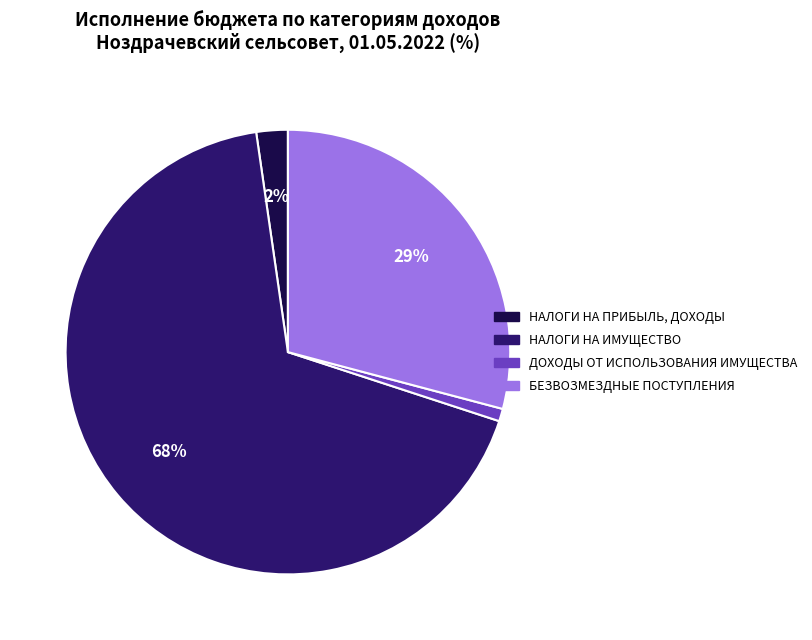

What is the smallest slice in the pie chart?

ДОХОДЫ ОТ ИСПОЛЬЗОВАНИЯ ИМУЩЕСТВА